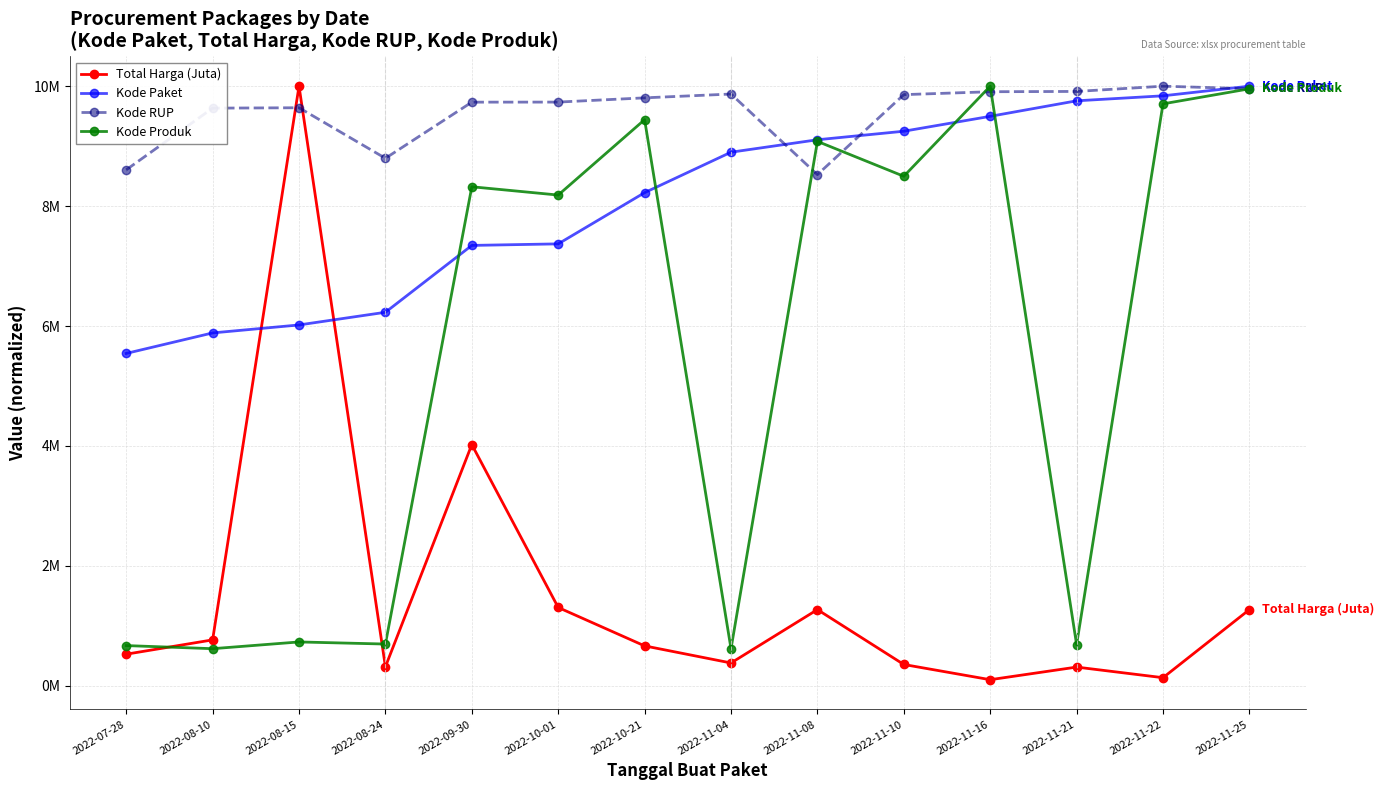

Between which two adjacent categories do Kode Produk and Kode Paket first intersect?

2022-08-24 and 2022-09-30